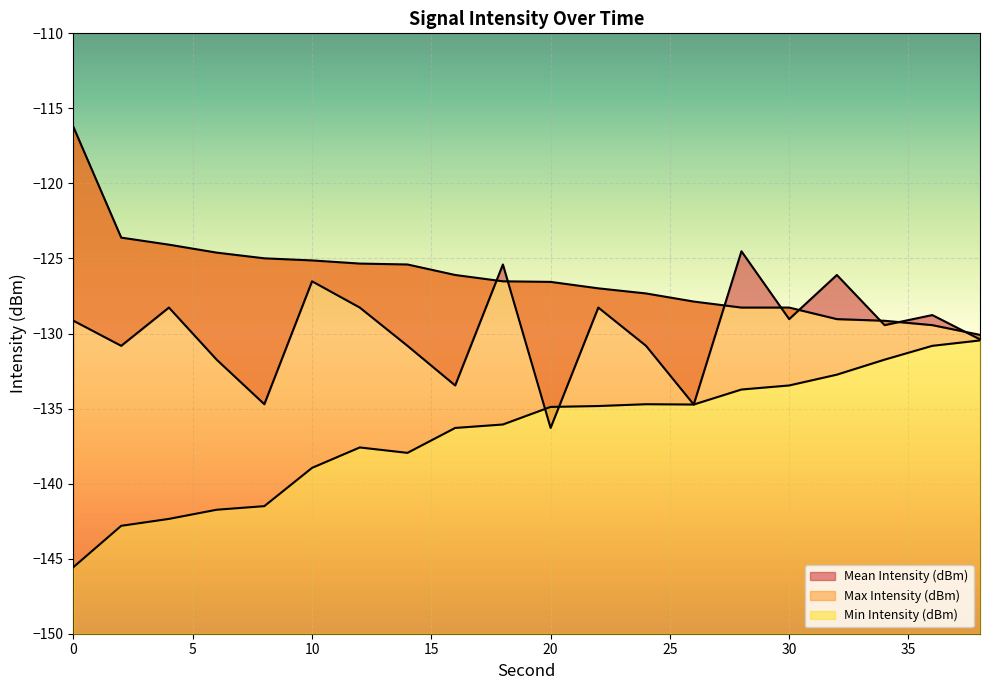

At how many categories does at least one series exceed -139?

20